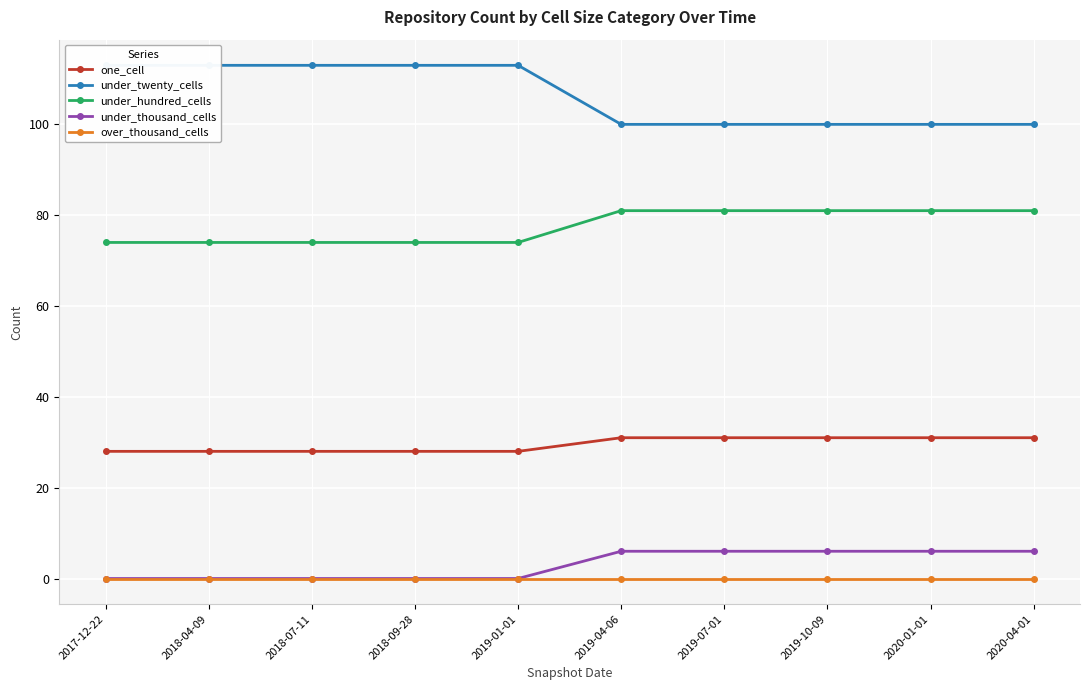

The one_cell series shows 55 at 2019-04-06. True or false?

False